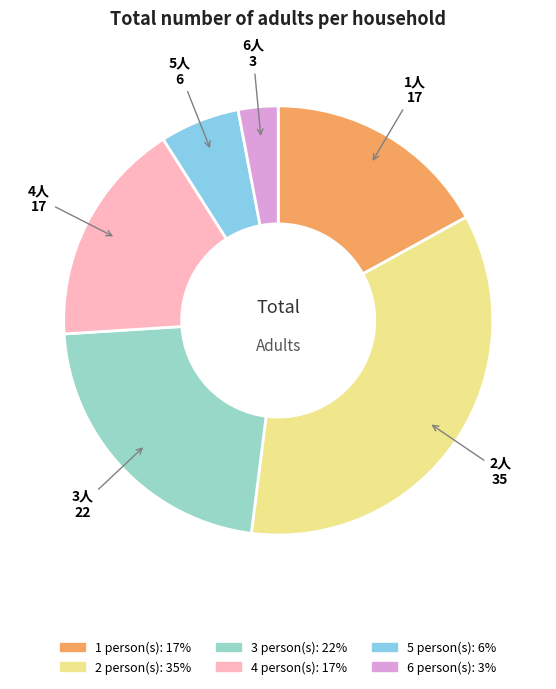

What is the ratio of the value at 4 to the value at 2?

0.5